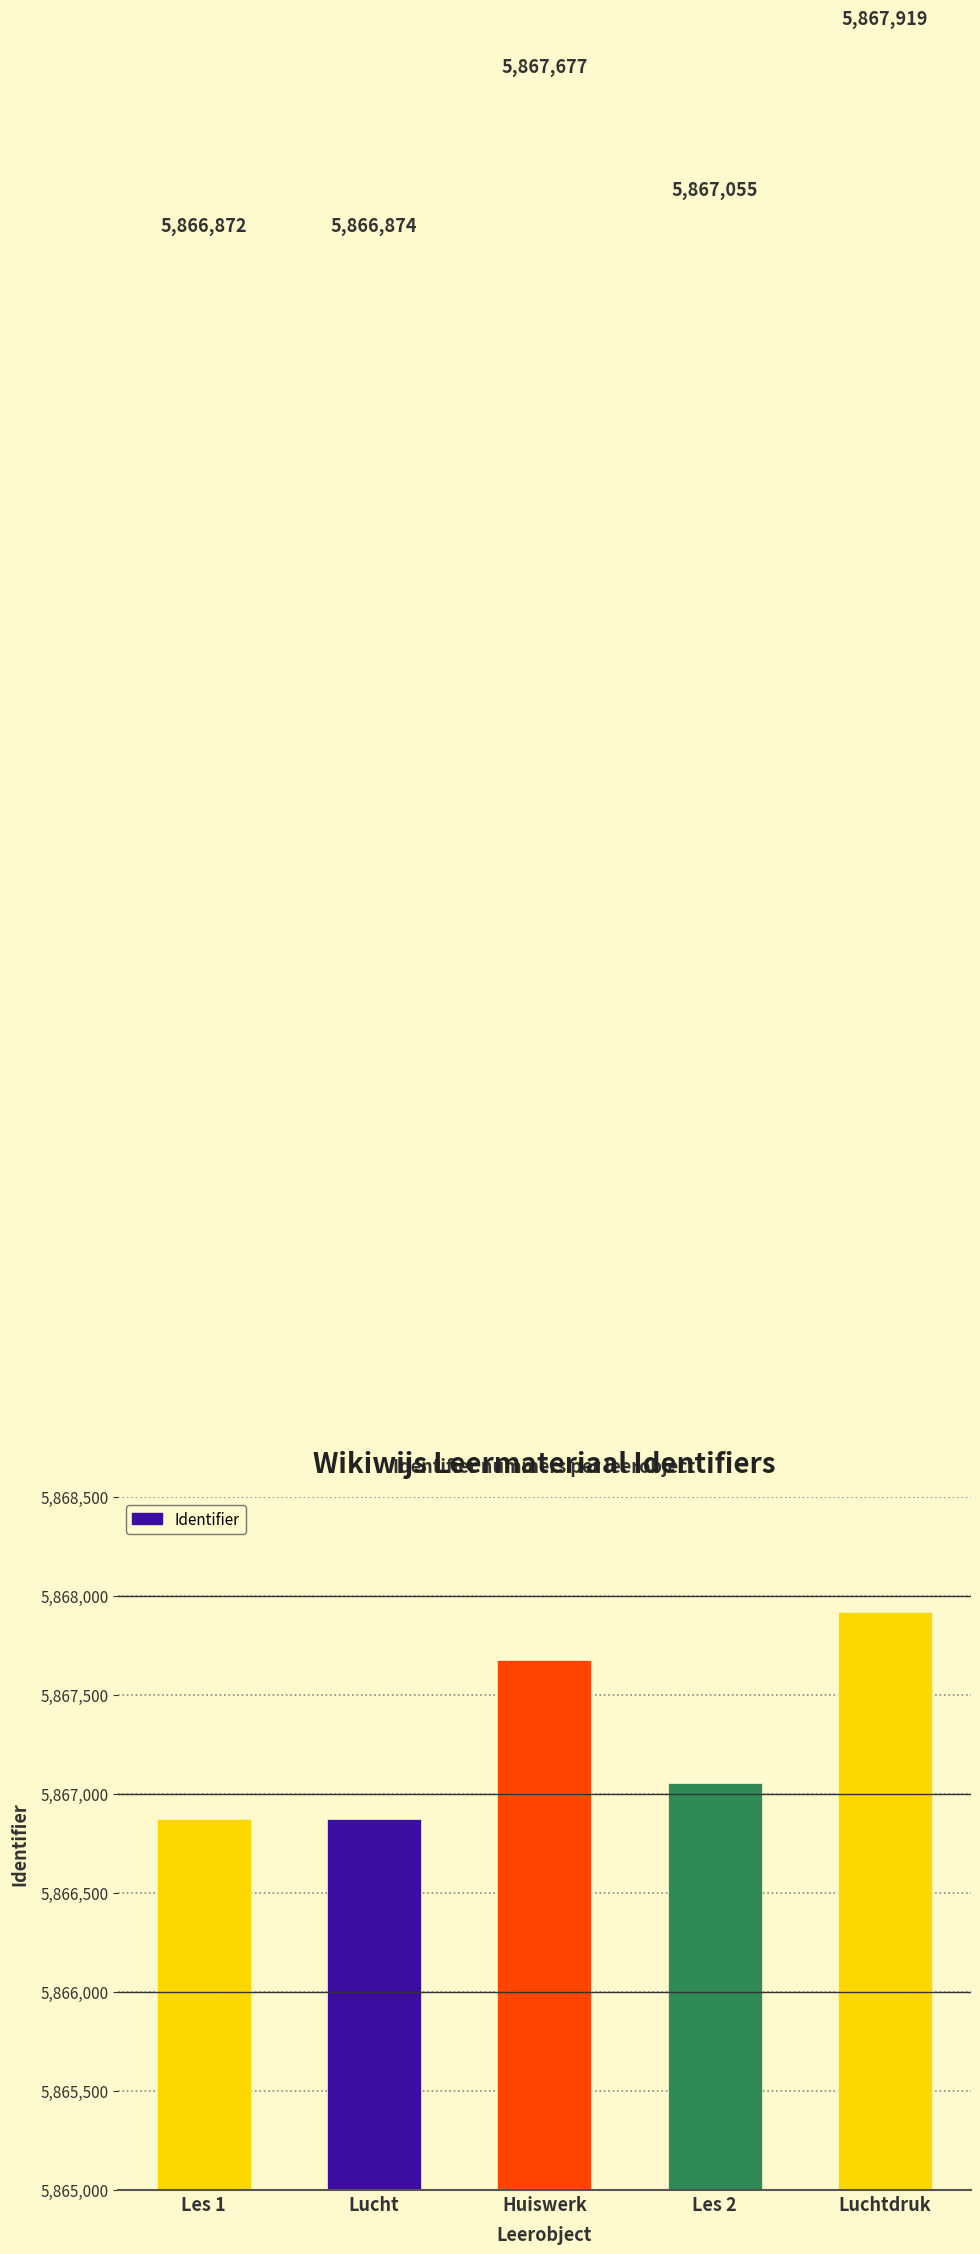

Is it true that the value at Les 1 is 5866872?

True